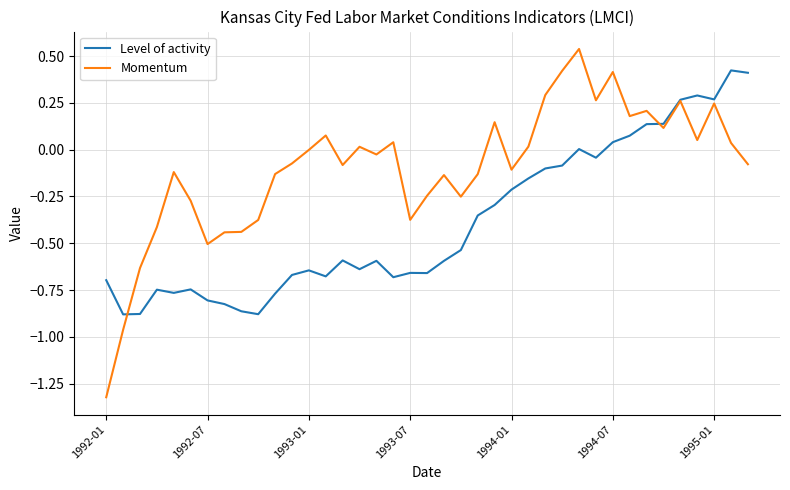

What are all the series names shown in the legend?

Level of activity, Momentum